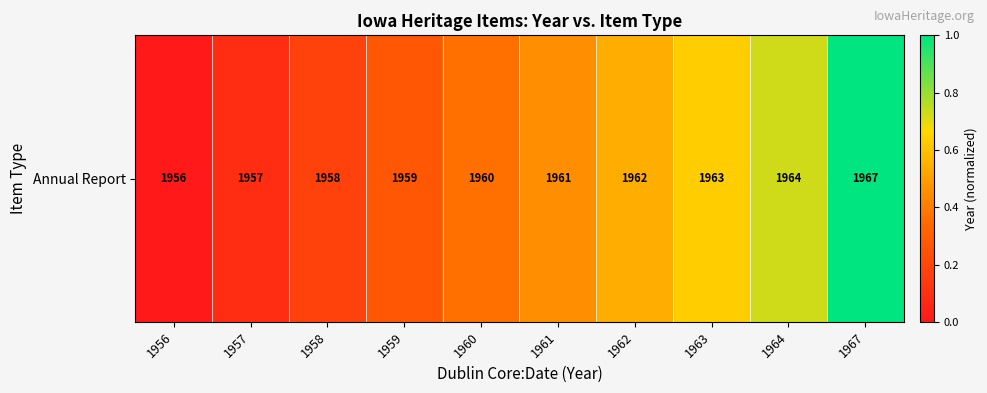

What is the difference between the maximum and minimum values?

1.0